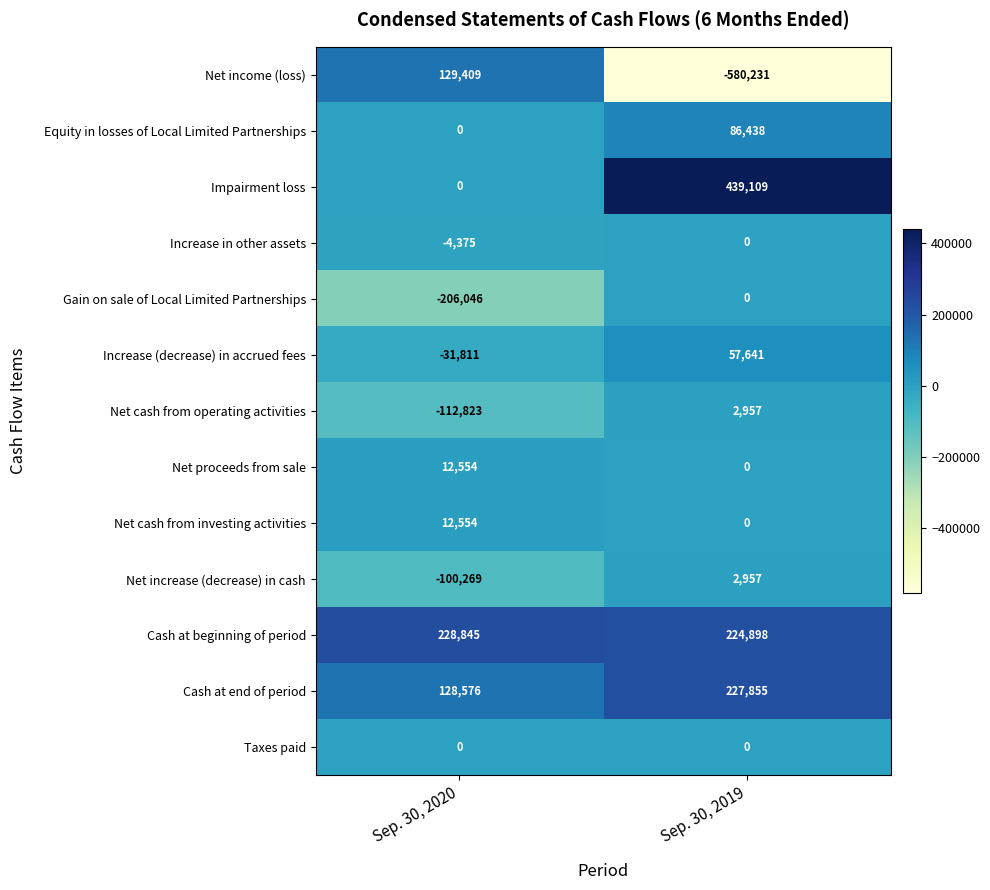

What is the difference between the maximum and minimum values in the Net increase (decrease) in cash series?

103226